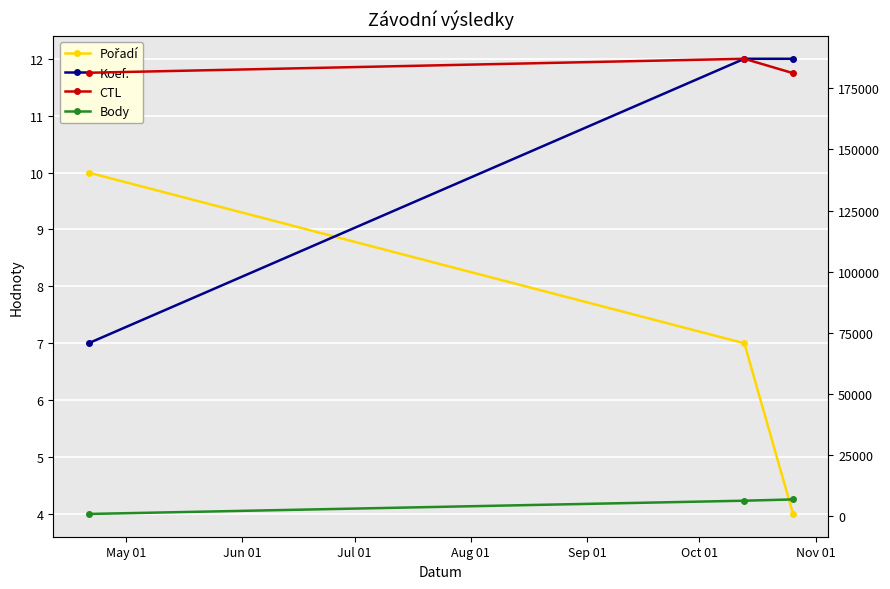

What is the sum of all Pořadí values?

21